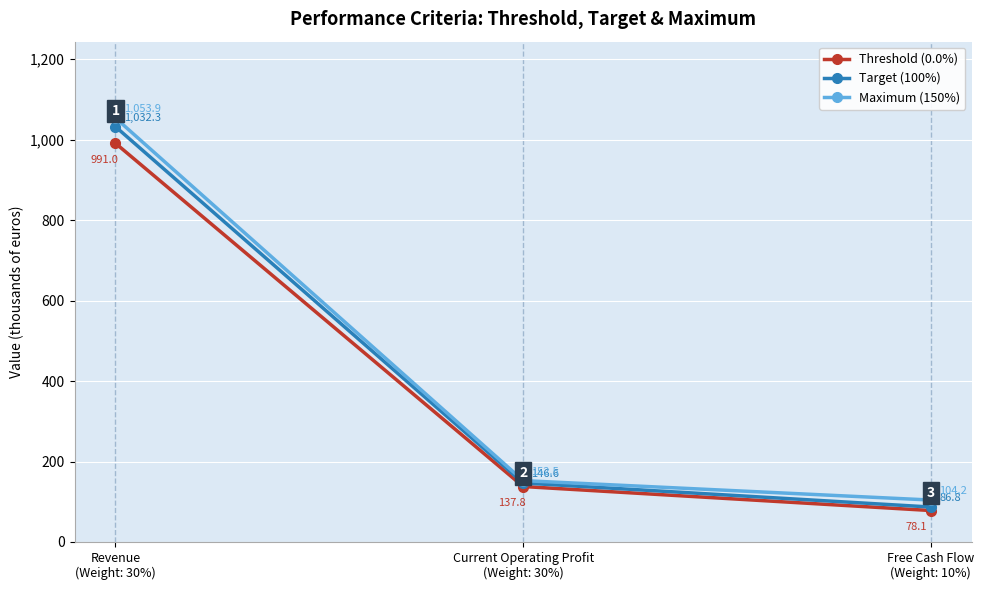

How many values in the Maximum (150%) series are below 152?

1